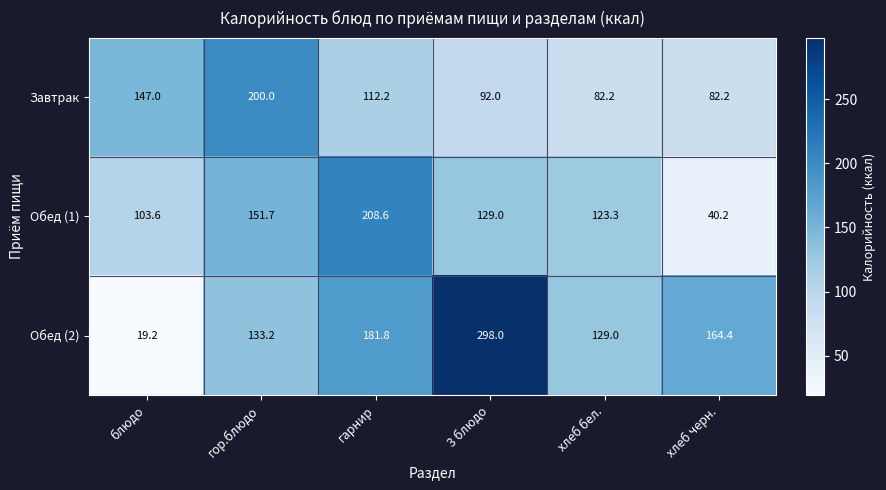

Is it true that Обед (1) equals 316.9 at гарнир?

False